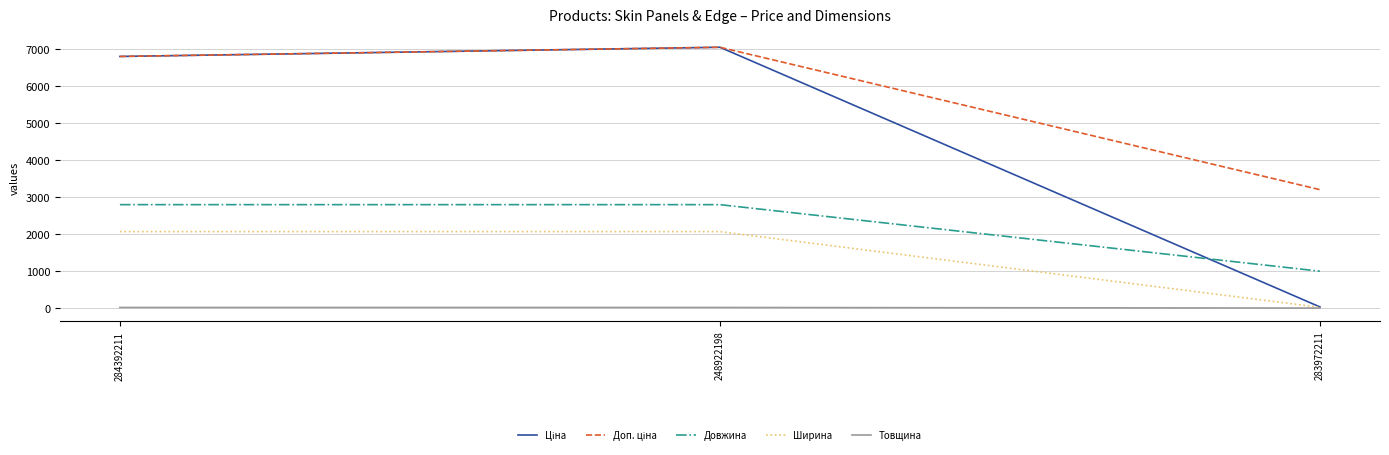

What is the maximum value shown in the chart?

7057.5